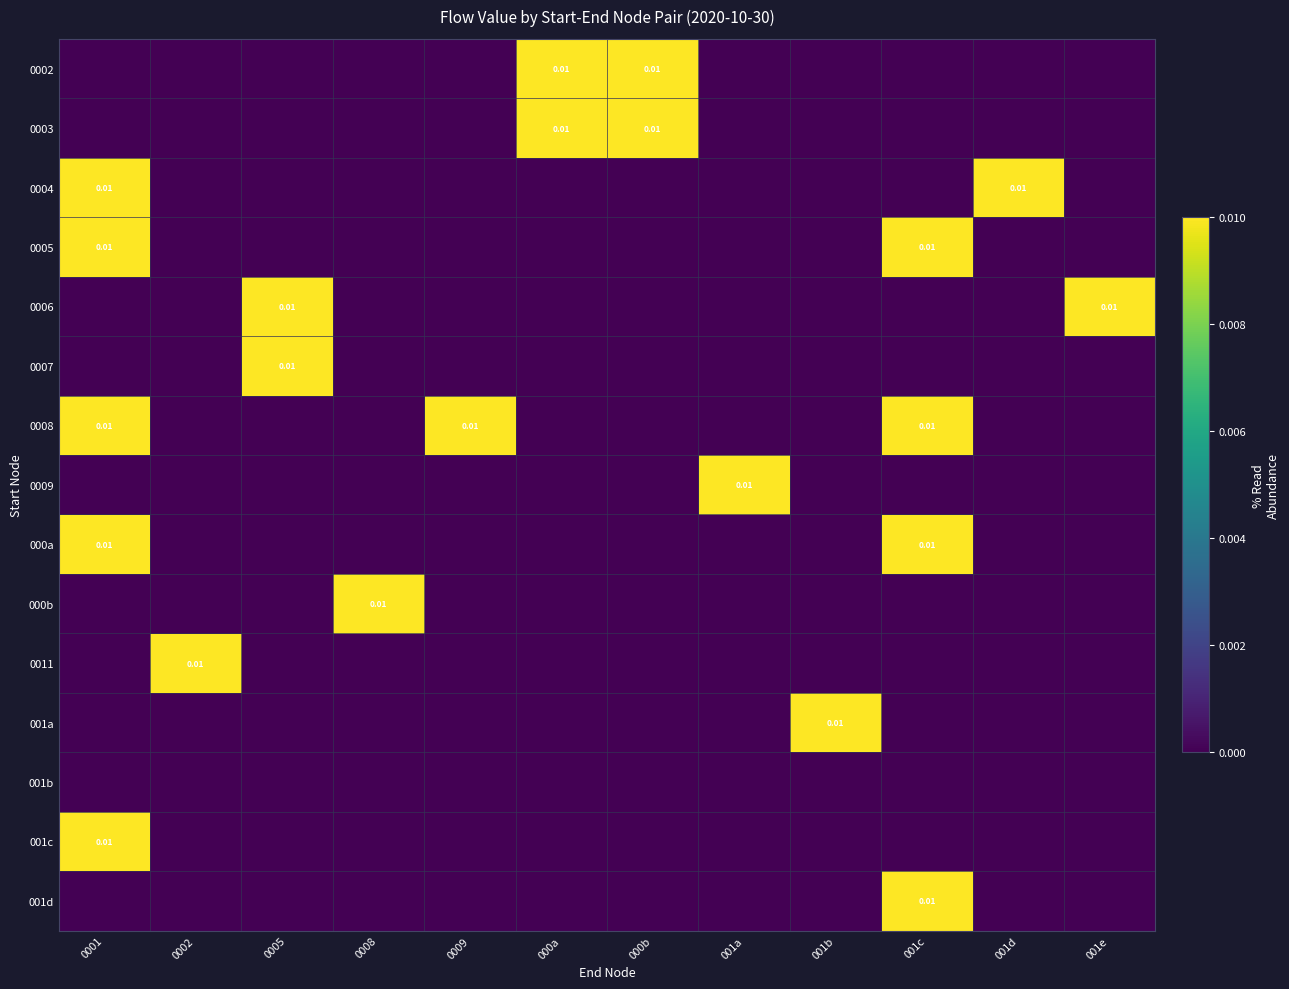

List the labels in order of 0009 value, largest first.

001a, 0001, 0002, 0005, 0008, 0009, 000a, 000b, 001b, 001c, 001d, 001e